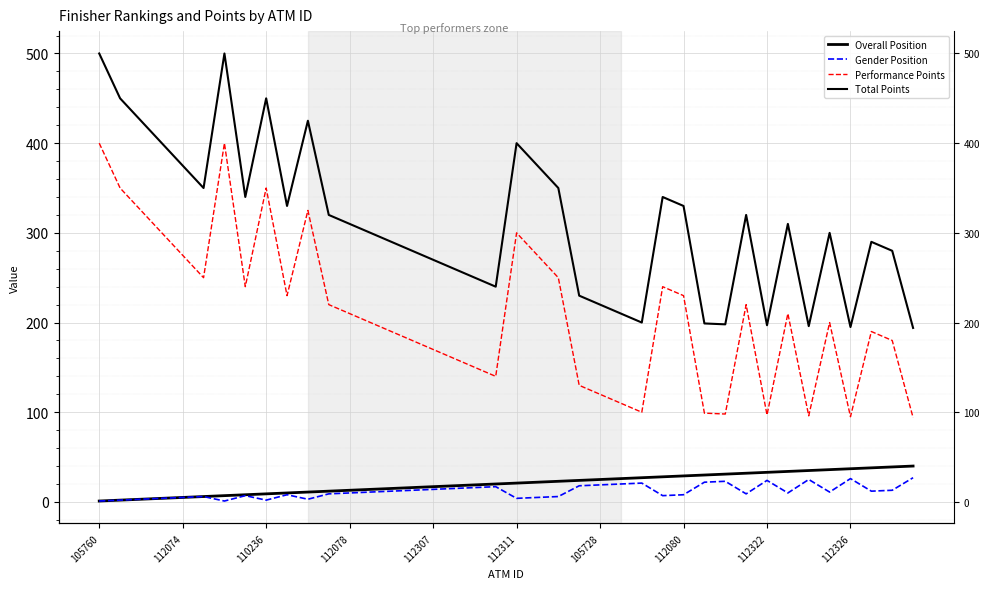

Which series has the largest total across all categories?

Total Points